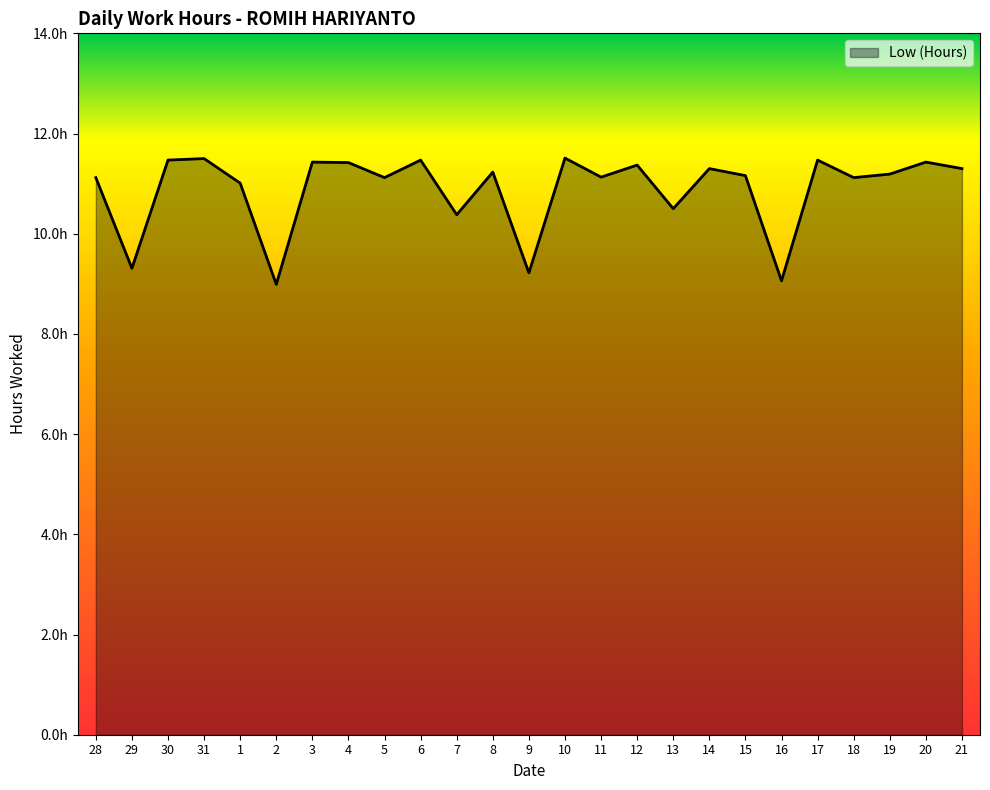

Does the chart display data point markers on the line(s)?

No